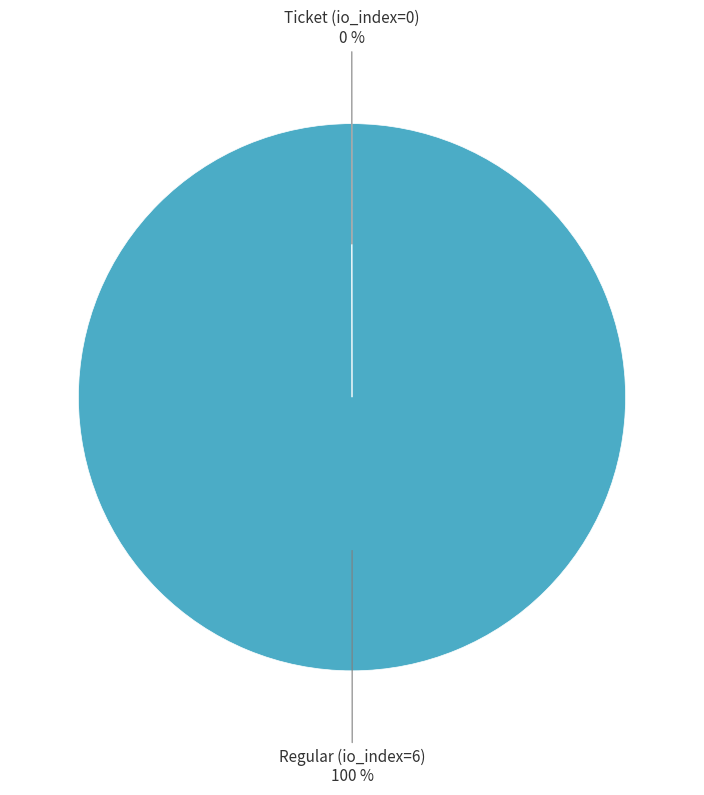

Is there any slice that represents more than half of the pie?

Yes